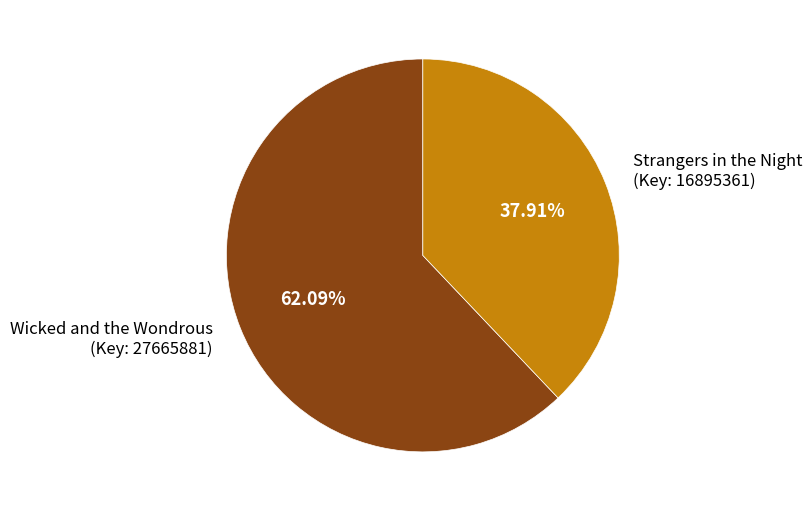

Which has a higher value, Wicked and the Wondrous (Key: 27665881) or Strangers in the Night (Key: 16895361)?

Wicked and the Wondrous (Key: 27665881)